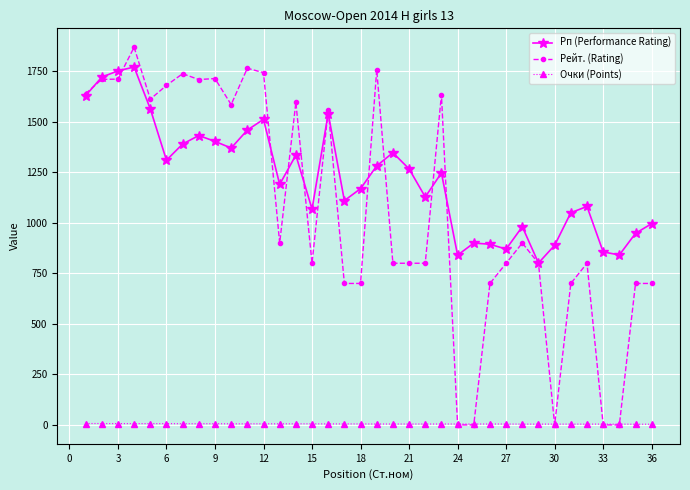

List the series in order of their peak value, highest first.

Рейт. (Rating), Рп (Performance Rating), Очки (Points)